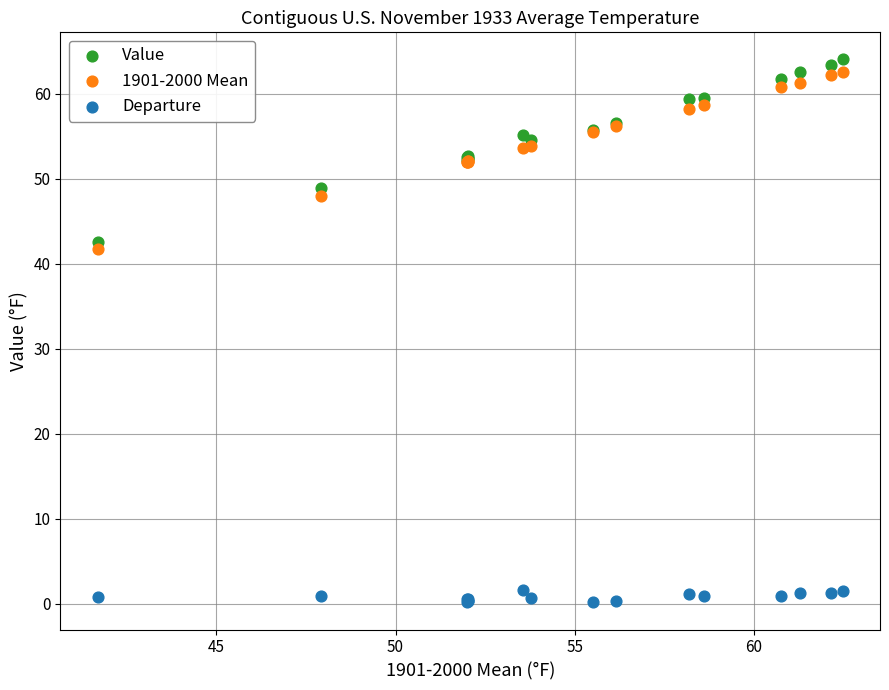

Which series reaches the maximum Y coordinate?

Value